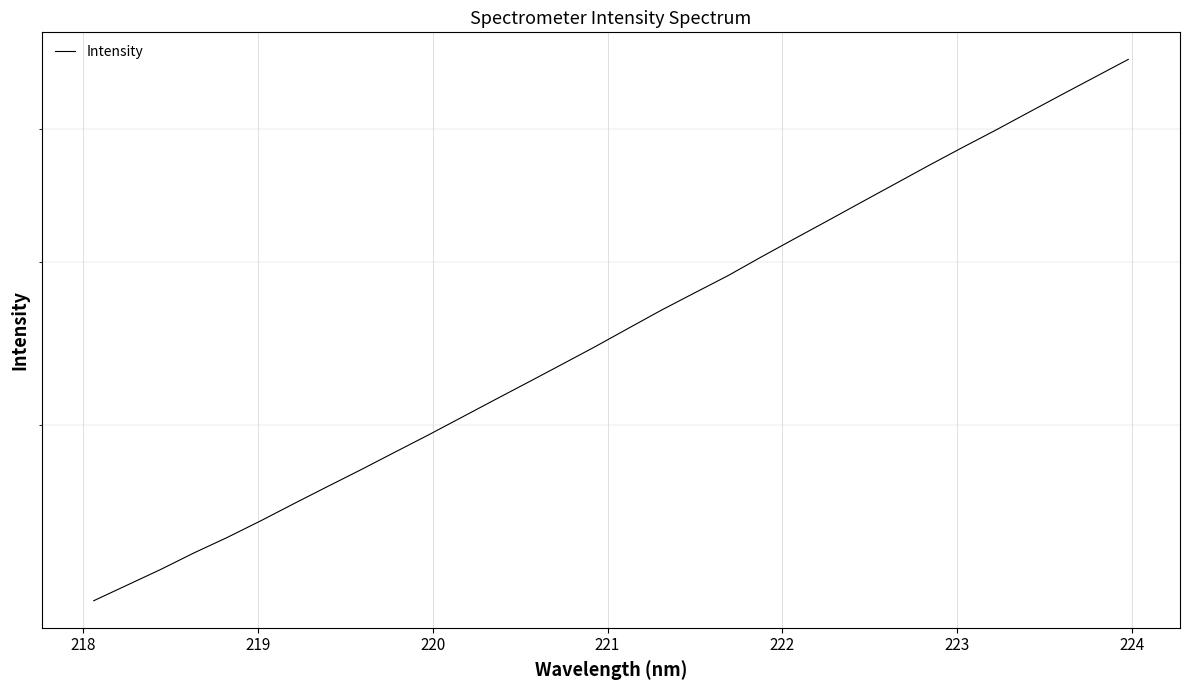

How many lines are shown in the chart?

1